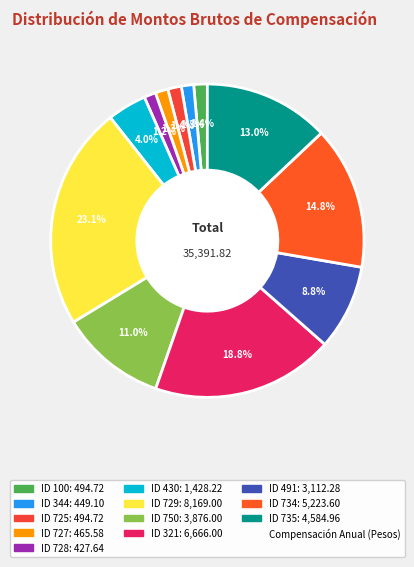

How many segments does this pie chart have?

12